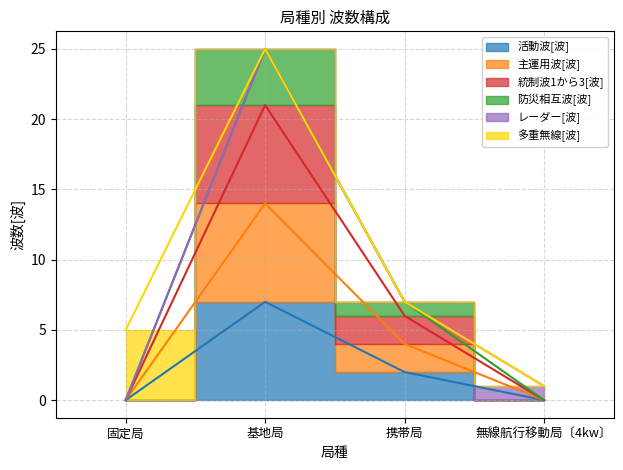

What is the label of the 4th point from the left?

無線航行移動局〔4kw〕